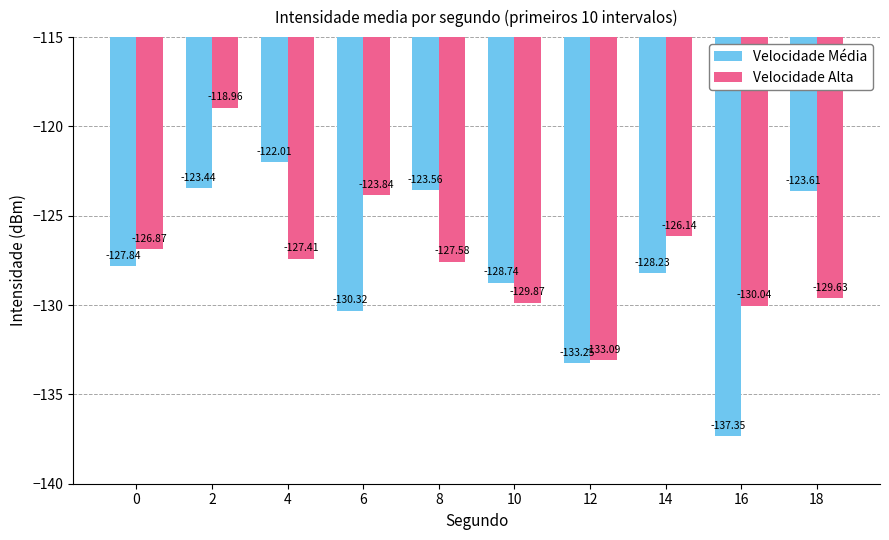

Reading left to right, list all the values displayed in this chart.

Velocidade Média: 0=-127.8	2=-123.4	4=-122.0	6=-130.3	8=-123.6	10=-128.7	12=-133.2	14=-128.2	16=-137.3	18=-123.6
Velocidade Alta: 0=-126.9	2=-119.0	4=-127.4	6=-123.8	8=-127.6	10=-129.9	12=-133.1	14=-126.1	16=-130.0	18=-129.6